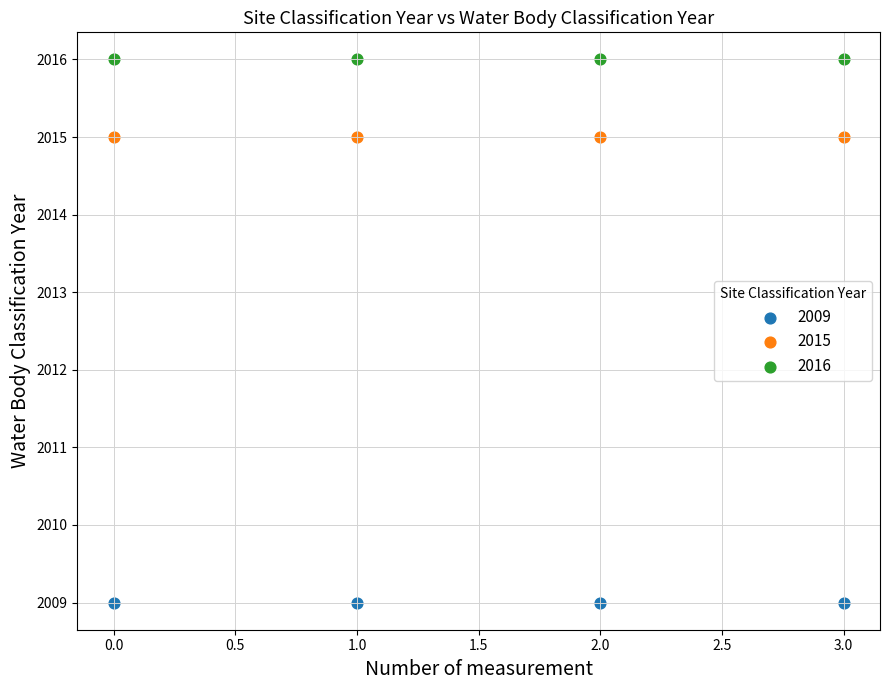

Across all data points, what is the average Y value?

2013